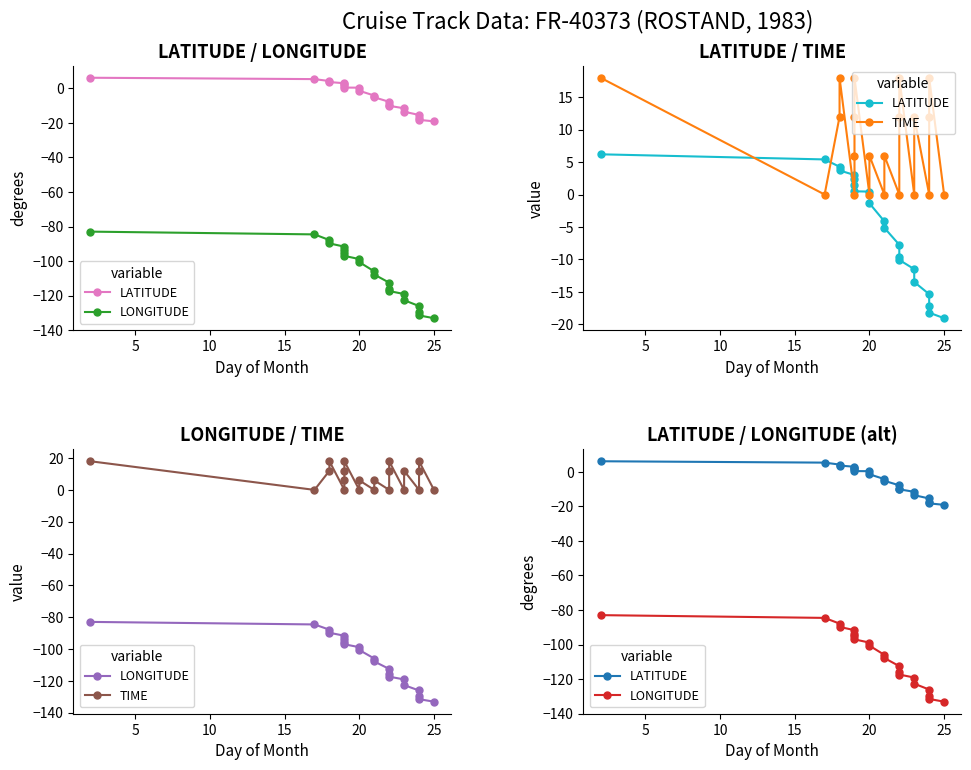

Is this an area chart (filled region under the line)?

No